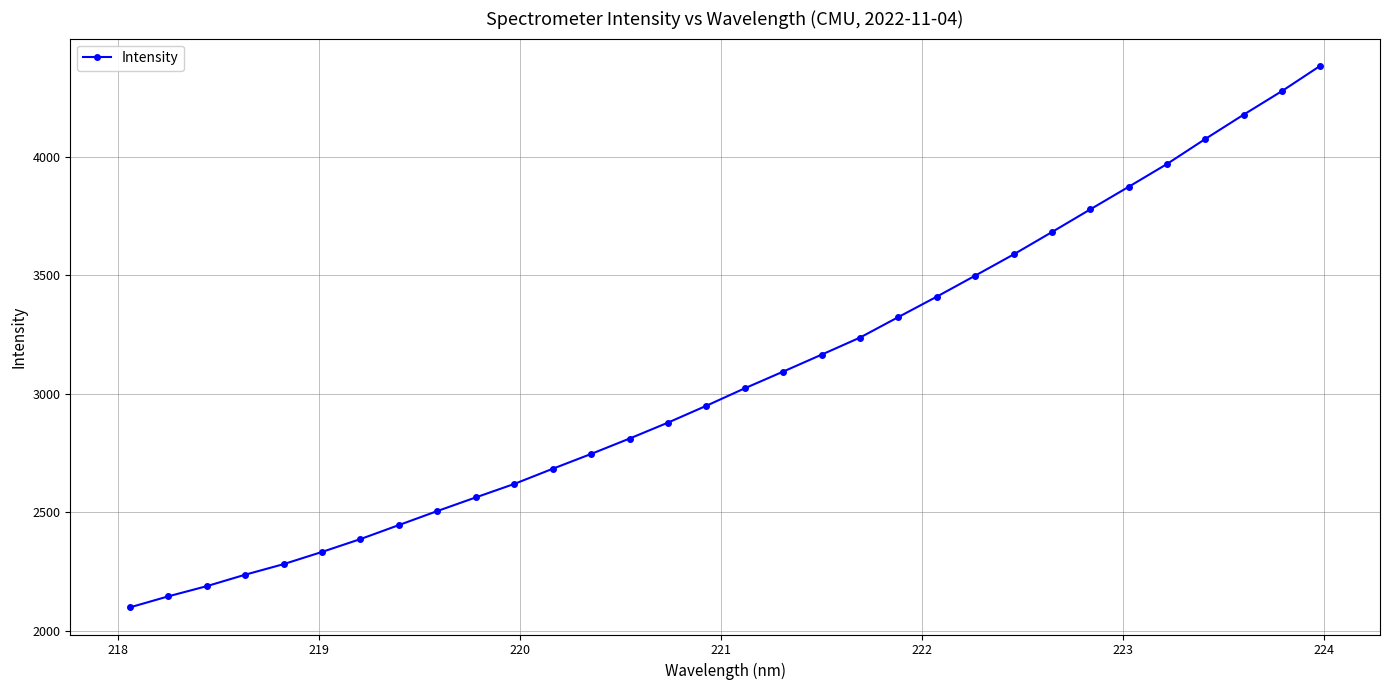

True or false: the data has more than 2 interior local peaks.

False